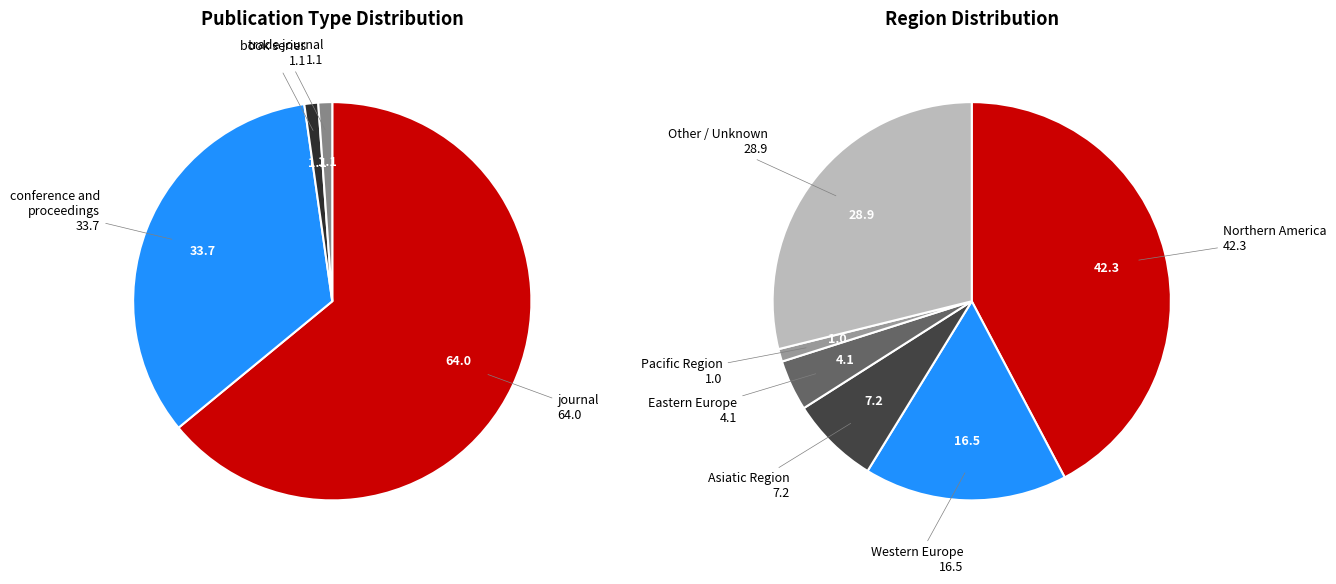

True or false: journal accounts for 53% of the total.

False